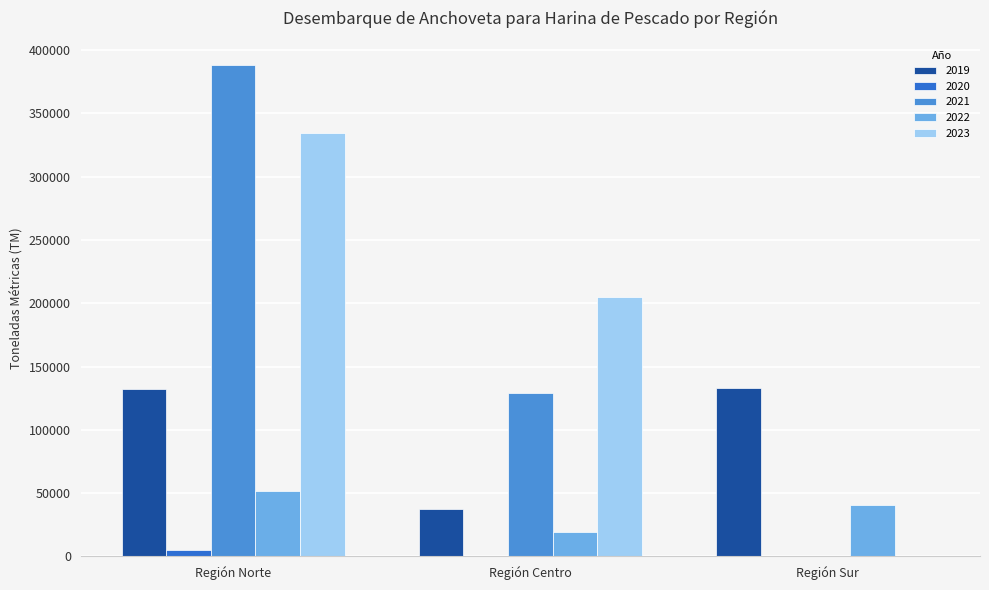

The value of 2022 at Región Centro is 19213.8. True or false?

True